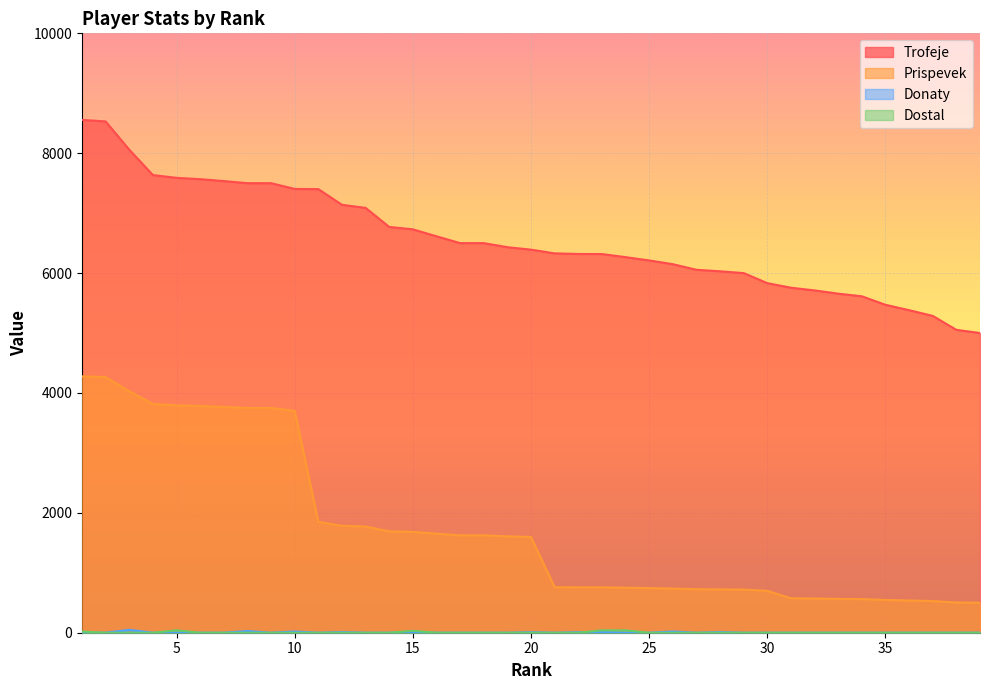

What is the approximate value of Trofeje at 2?

8530